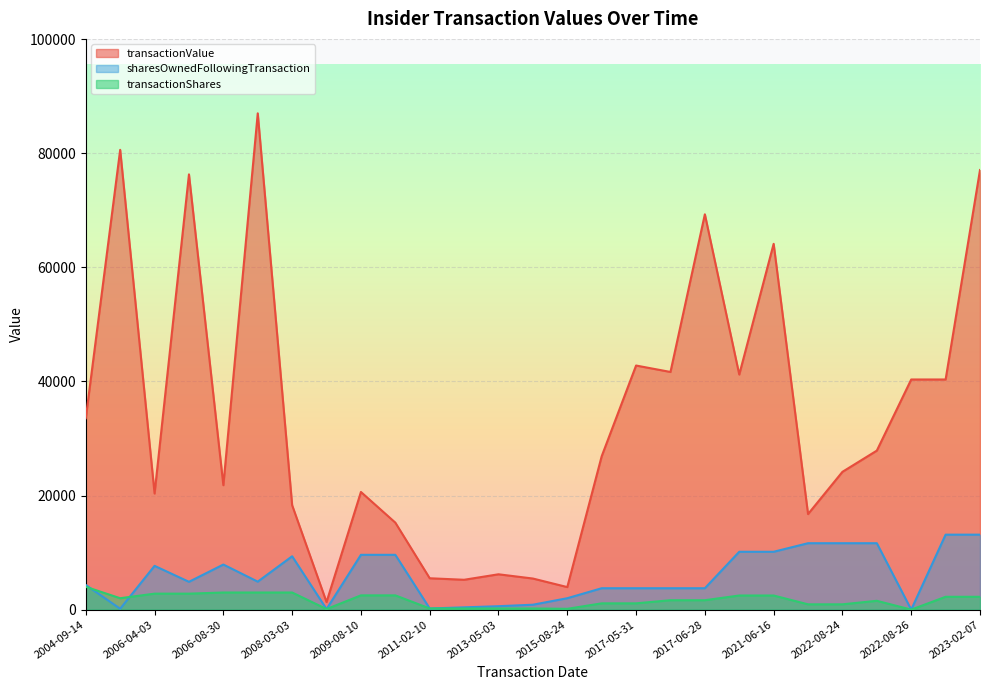

List the series in order of their peak value, lowest first.

transactionShares, sharesOwnedFollowingTransaction, transactionValue